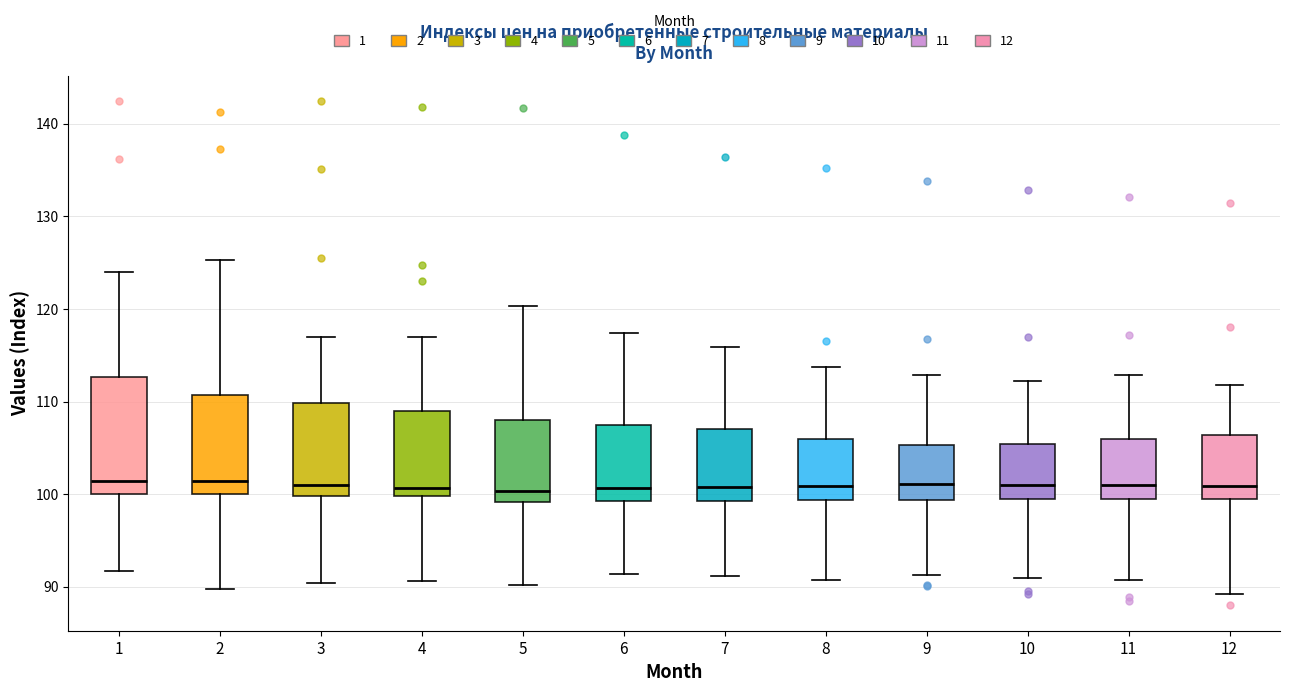

Reading left to right, read every box against the y-axis: the position of its median line, the range the box covers, and the ends of its whiskers. The values are not printed on the chart, so give them approximately, as read against the axis.

1: median 101, box 100 to 113, whiskers 92 to 124
2: median 101, box 100 to 111, whiskers 90 to 125
3: median 101, box 100 to 110, whiskers 90 to 117
4: median 101, box 100 to 109, whiskers 91 to 117
5: median 100, box 99 to 108, whiskers 90 to 120
6: median 101, box 99 to 107, whiskers 91 to 117
7: median 101, box 99 to 107, whiskers 91 to 116
8: median 101, box 99 to 106, whiskers 91 to 114
9: median 101, box 99 to 105, whiskers 91 to 113
10: median 101, box 99 to 105, whiskers 91 to 112
11: median 101, box 99 to 106, whiskers 91 to 113
12: median 101, box 99 to 106, whiskers 89 to 112